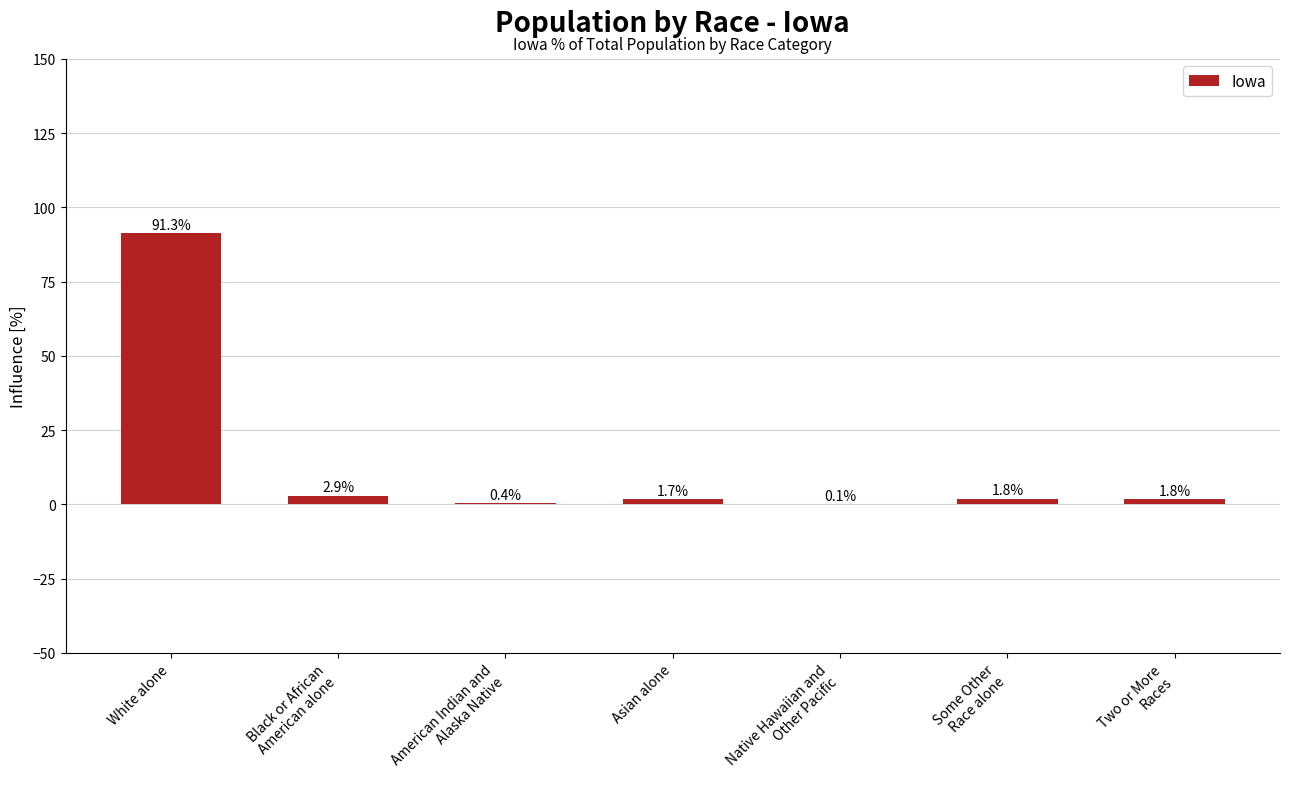

At which label does the data first exceed 1?

White alone